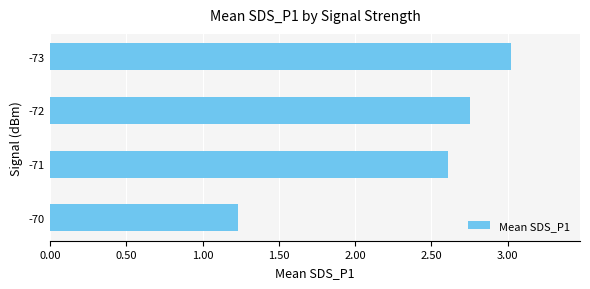

How many values are below 2?

1